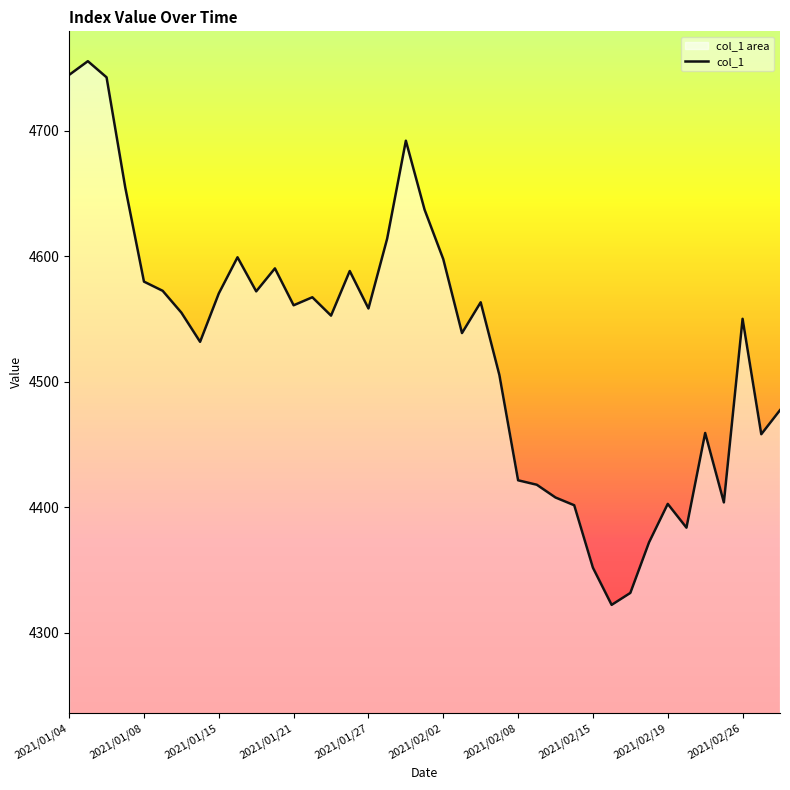

Does the chart have visible grid lines?

No